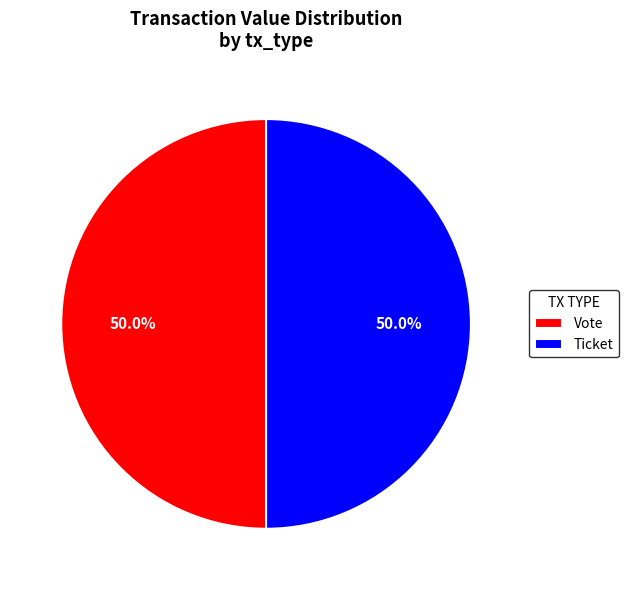

Combined, do Ticket and Vote account for over 50%?

Yes